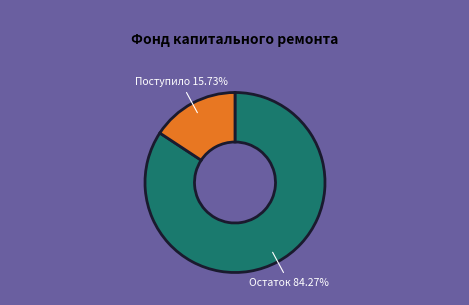

Does any single category account for the majority?

Yes